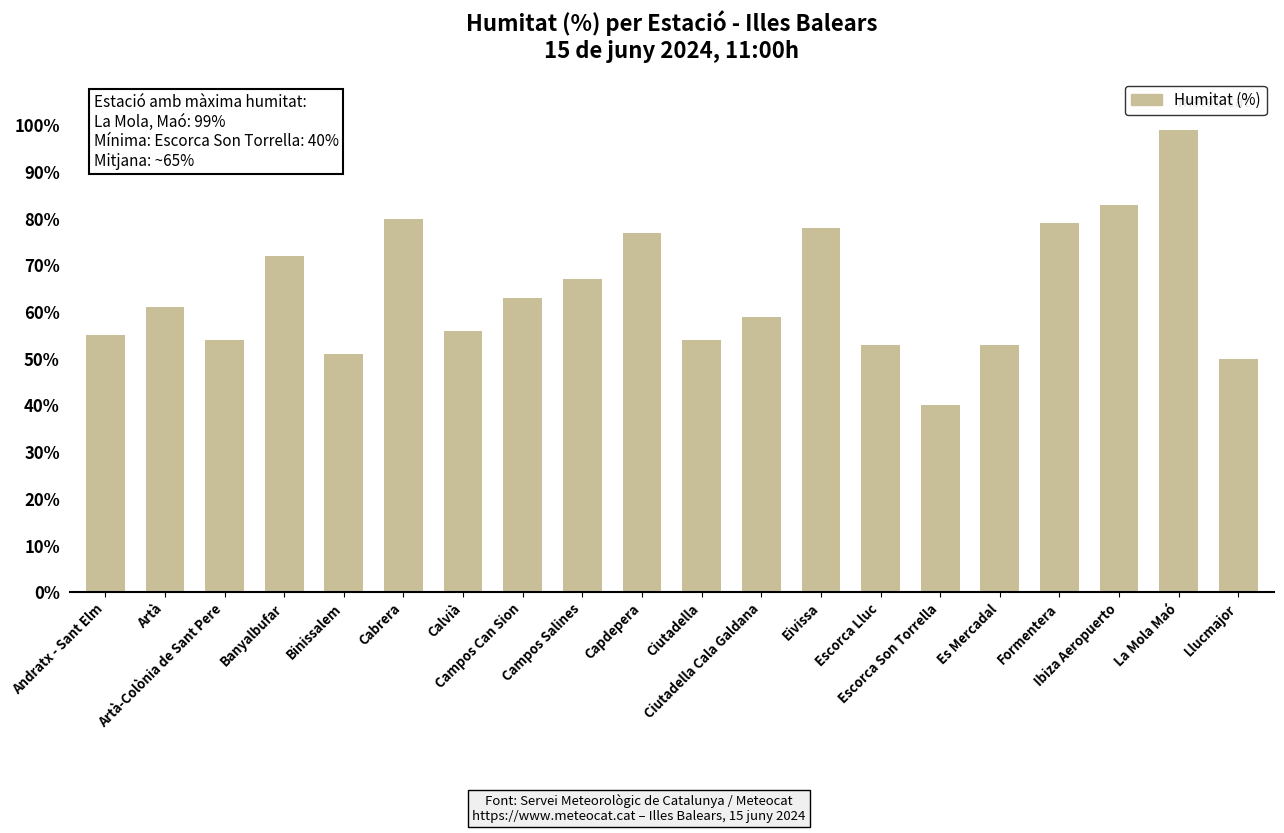

Reading left to right, what are all the values shown in this chart?

Andratx - Sant Elm=55	Artà=61	Artà-Colònia de Sant Pere=54	Banyalbufar=72	Binissalem=51	Cabrera=80	Calvià=56	Campos Can Sion=63	Campos Salines=67	Capdepera=77	Ciutadella=54	Ciutadella Cala Galdana=59	Eivissa=78	Escorca Lluc=53	Escorca Son Torrella=40	Es Mercadal=53	Formentera=79	Ibiza Aeropuerto=83	La Mola Maó=99	Llucmajor=50